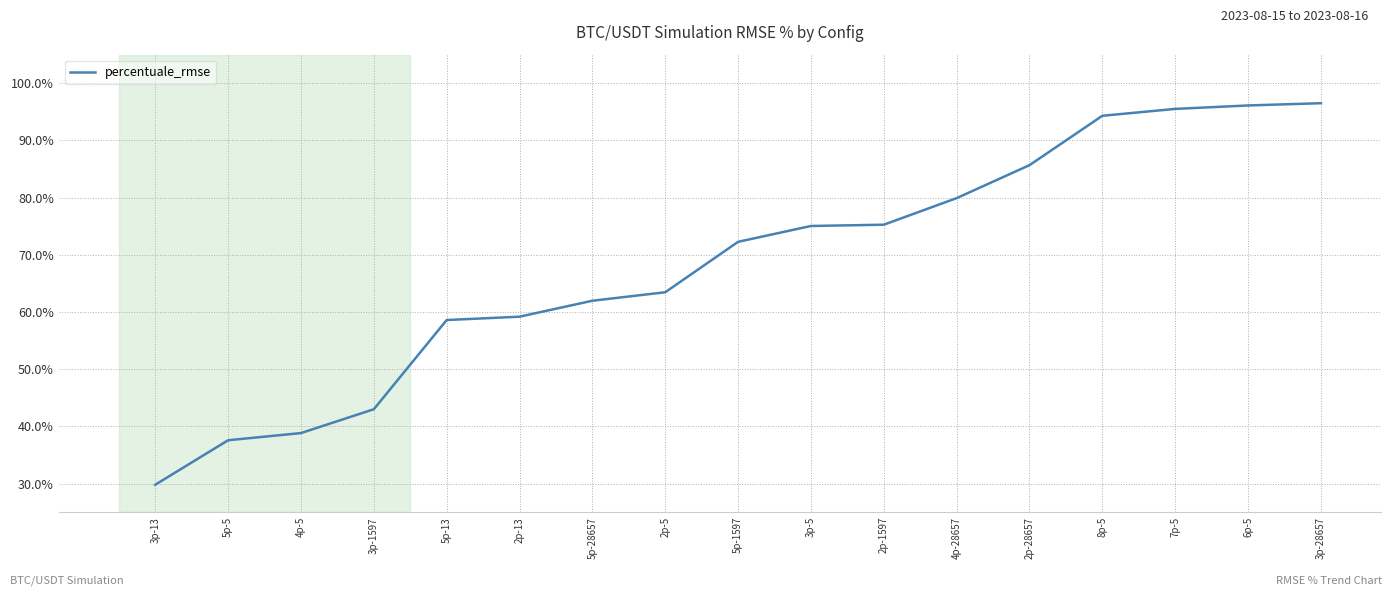

Reading right to left, transcribe all the data shown in this chart.

3p-28657=1.0	6p-5=1.0	7p-5=1.0	8p-5=0.9	2p-28657=0.9	4p-28657=0.8	2p-1597=0.8	3p-5=0.8	5p-1597=0.7	2p-5=0.6	5p-28657=0.6	2p-13=0.6	5p-13=0.6	3p-1597=0.4	4p-5=0.4	5p-5=0.4	3p-13=0.3